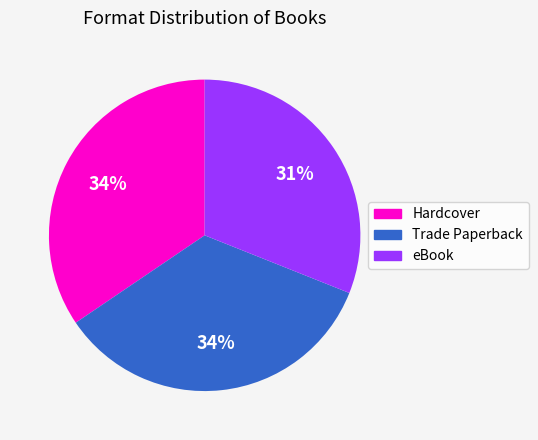

The Trade Paperback slice represents 34% of the pie. True or false?

True